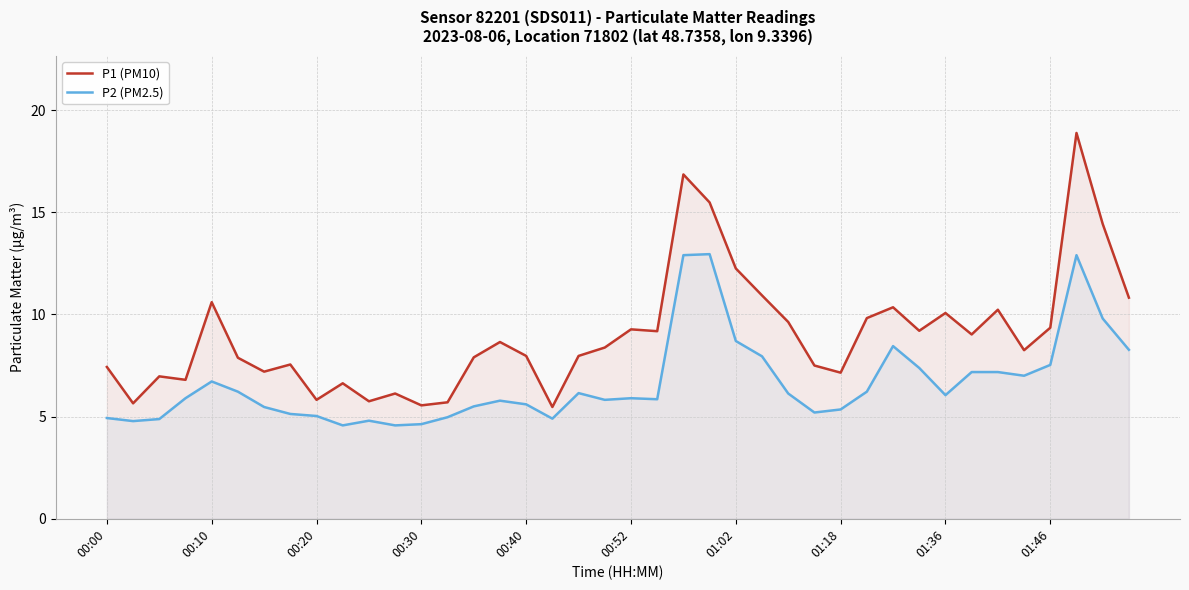

How many data points in P1 (PM10) are above 8?

21